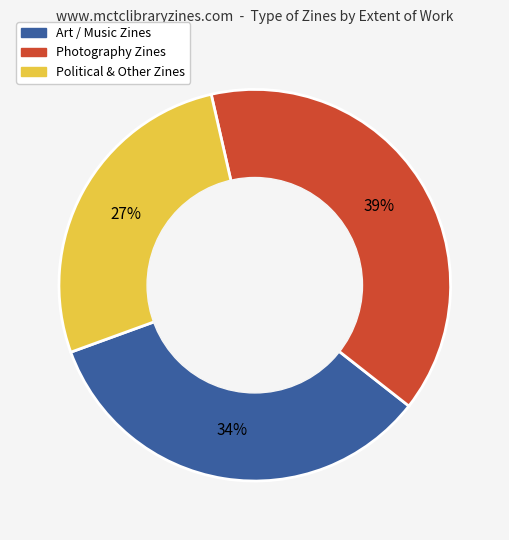

How many segments does this pie chart have?

3